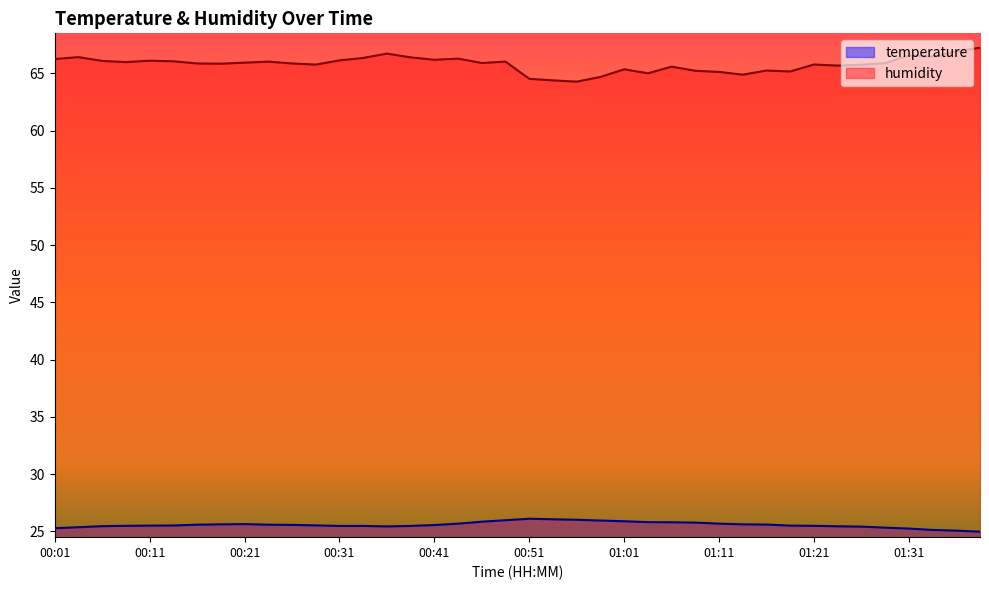

Reading left to right, extract all data points from this chart.

temperature: 25.3	25.4	25.5	25.5	25.5	25.5	25.6	25.6	25.6	25.6	25.6	25.5	25.5	25.5	25.4	25.5	25.6	25.7	25.9	26.0	26.1	26.1	26.0	25.9	25.9	25.8	25.8	25.8	25.7	25.6	25.6	25.5	25.5	25.4	25.4	25.3	25.2	25.1	25.1	25.0
humidity: 66.3	66.4	66.1	66.0	66.1	66.1	65.9	65.8	65.9	66.0	65.9	65.8	66.1	66.3	66.7	66.4	66.2	66.3	65.9	66.0	64.5	64.4	64.3	64.7	65.4	65.0	65.6	65.2	65.1	64.9	65.2	65.2	65.8	65.7	65.8	65.9	66.6	66.5	66.9	67.2